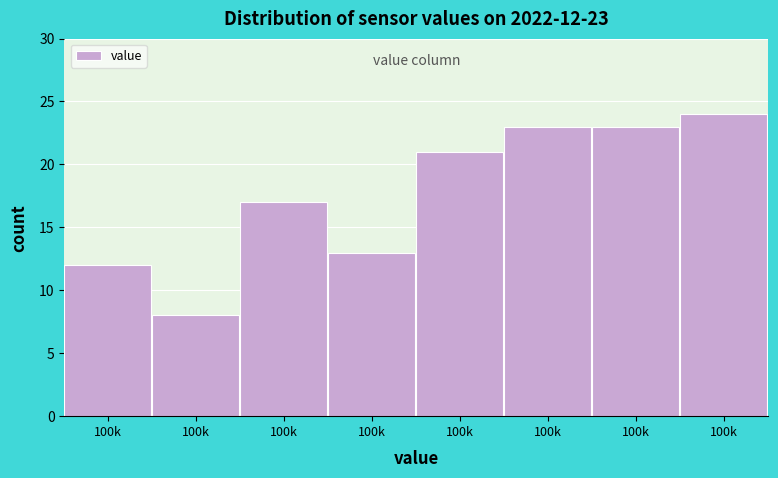

How many values are below 21?

4